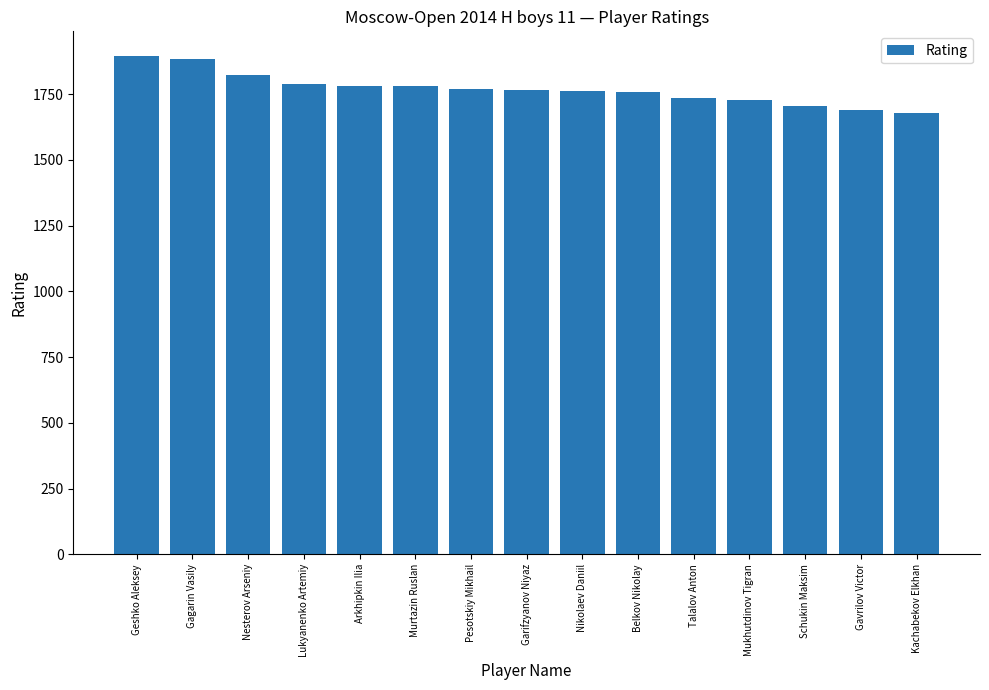

What is the label of the 7th bar from the right?

Nikolaev Daniil